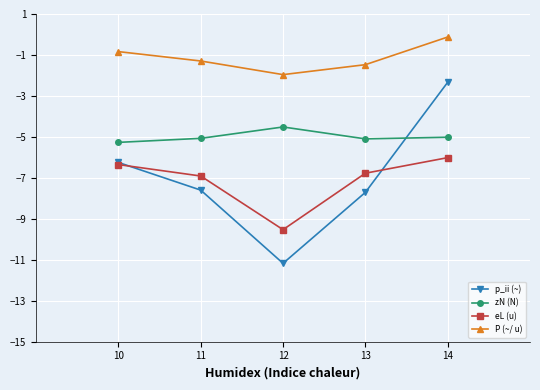

True or false: eL (u) has more than 2 interior local peaks.

False